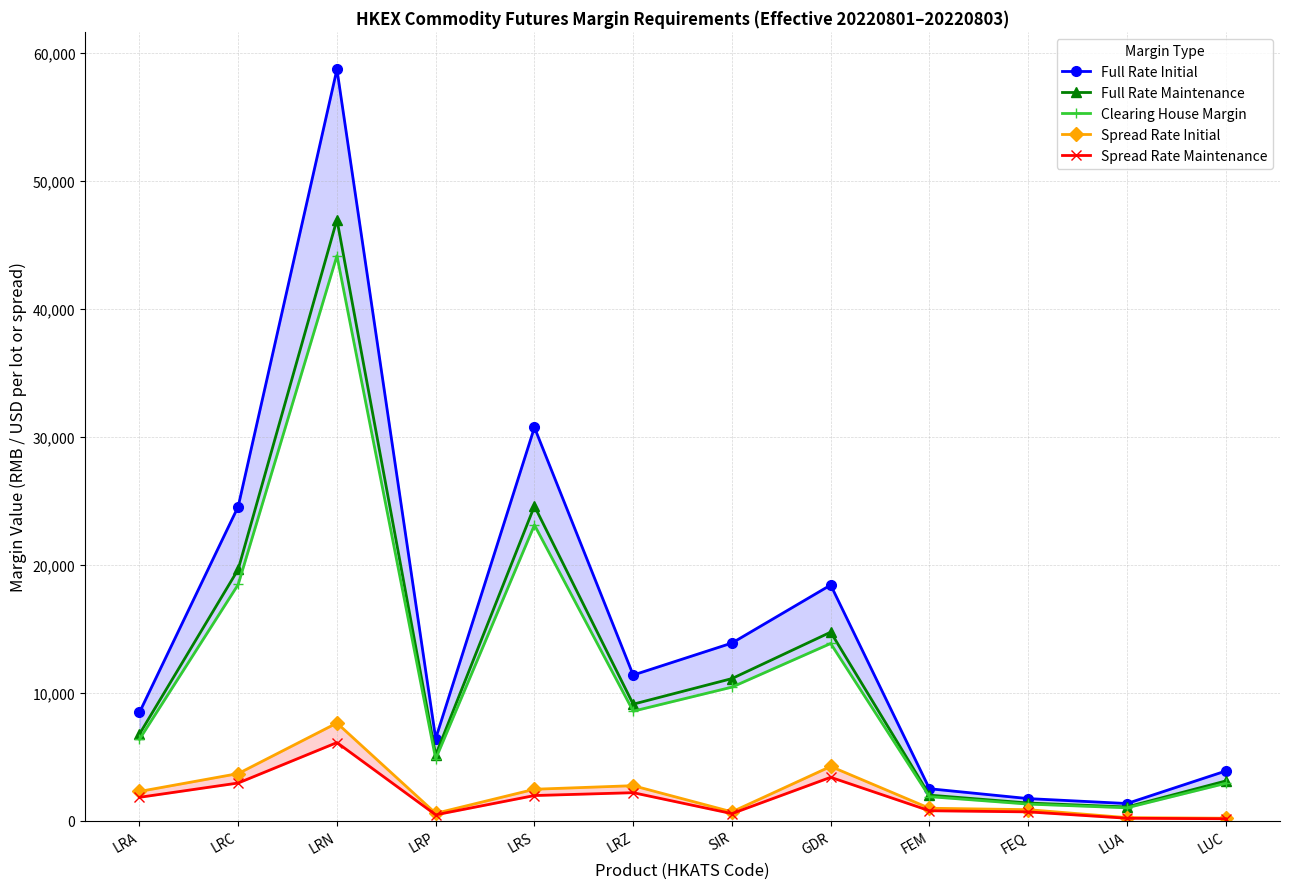

What is the maximum value for Clearing House Margin?

44150